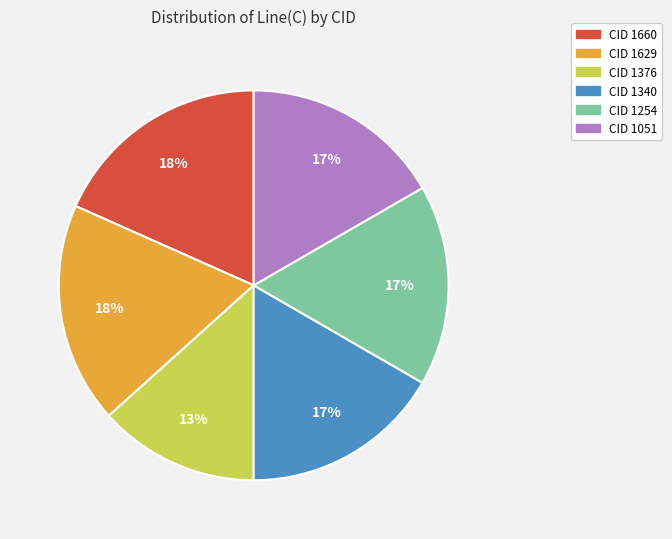

Count the number of slices in the pie.

6